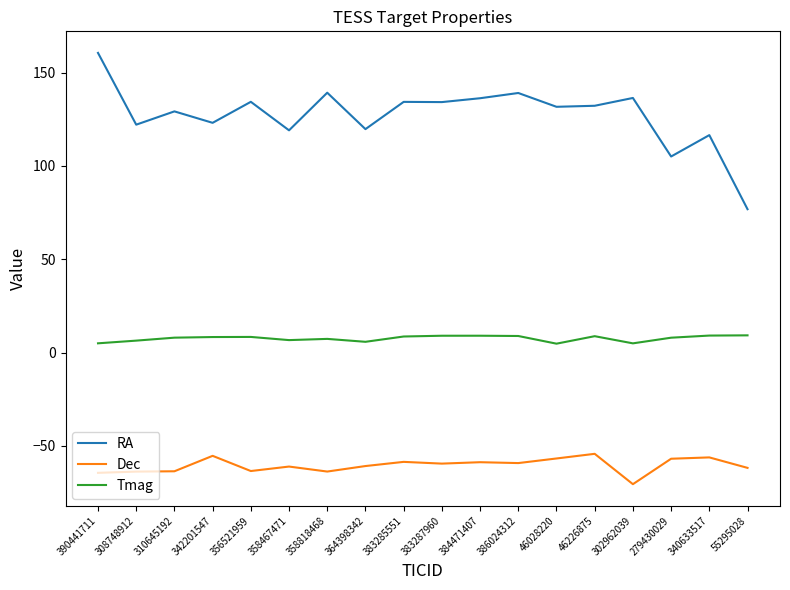

Is it true that Dec equals -58.8 at 384471407?

True